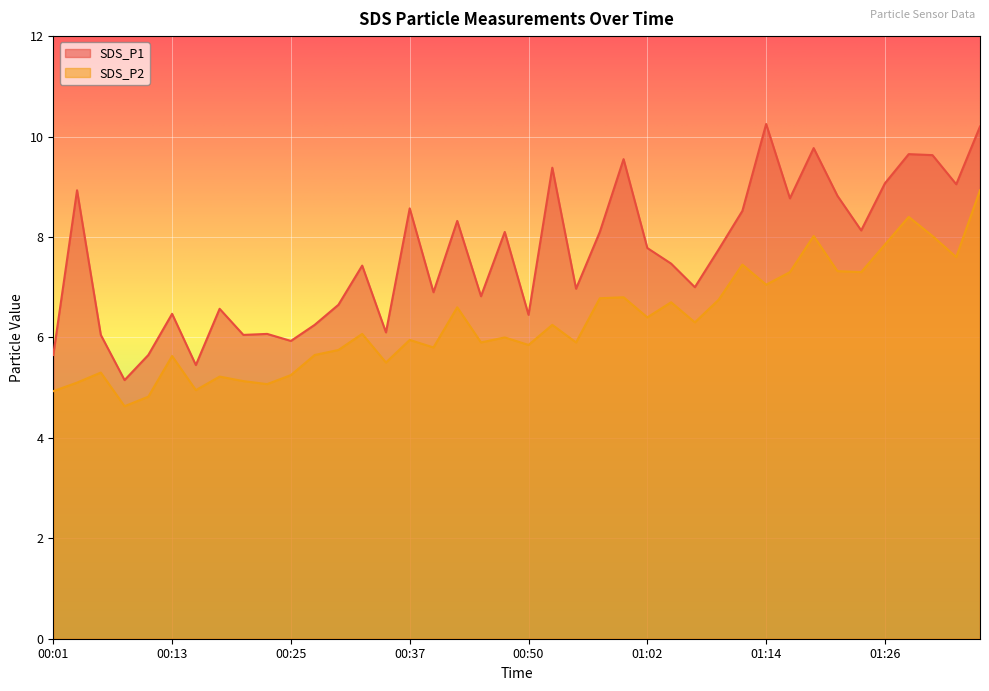

Count the number of categories in the chart.

40